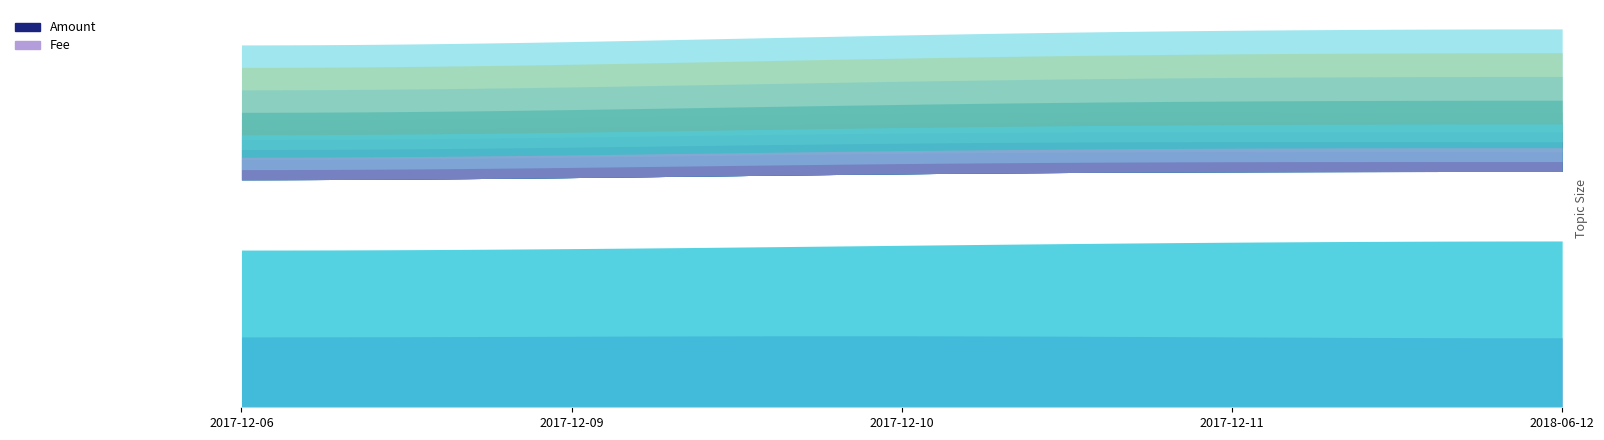

Count the Fee values in the range 1 to 2.

4